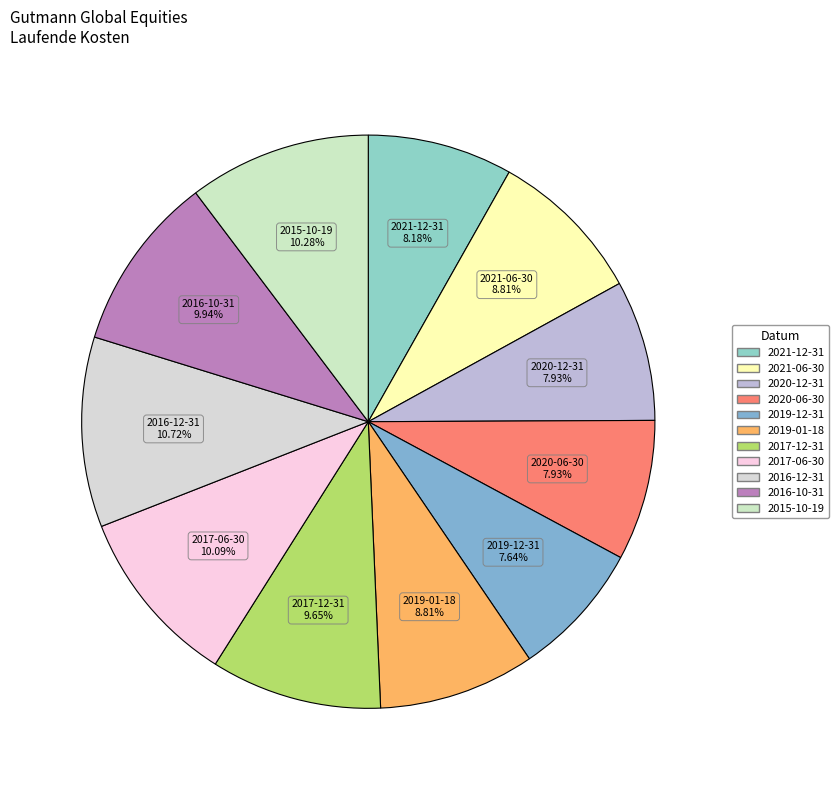

To the nearest percent, what percentage of the pie is 2019-12-31?

8%